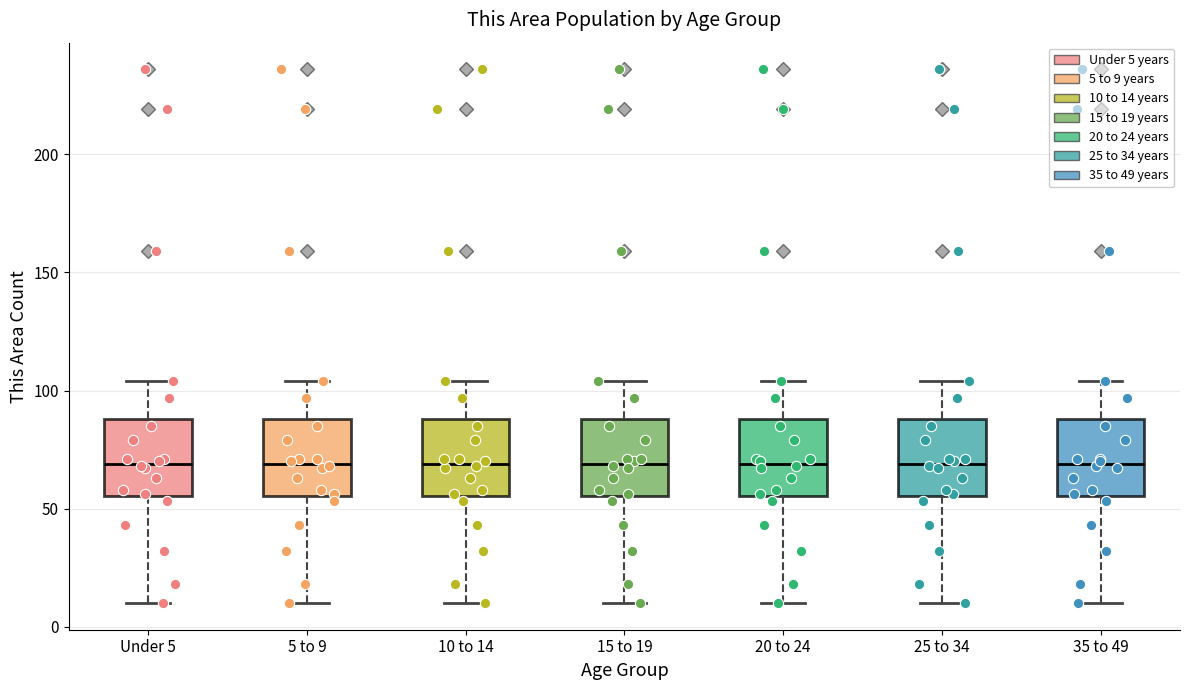

Where does the lower whisker of the box for Under 5 end on the y-axis? The values are not printed on the chart, so give them approximately, as read against the axis.

10